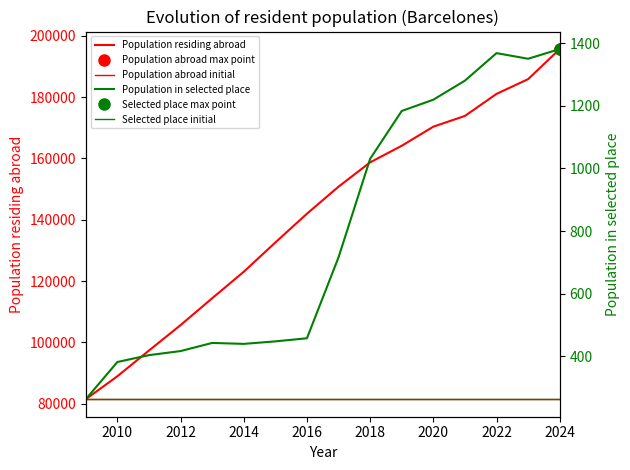

How many lines are shown in the chart?

2